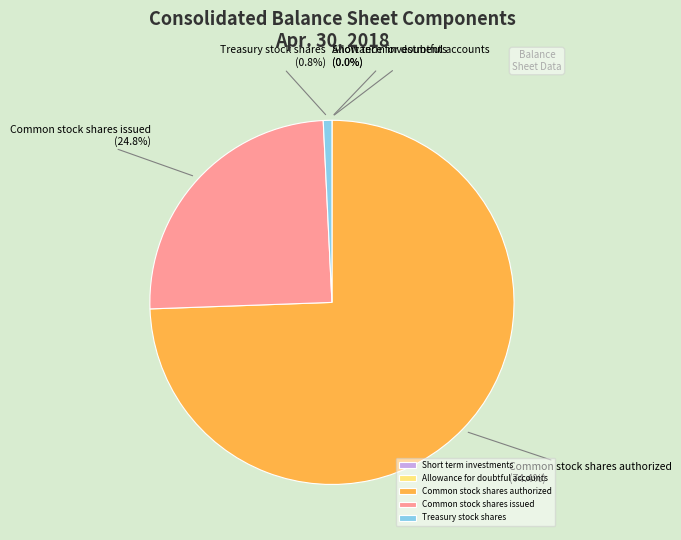

Which slice is the largest?

Common stock shares authorized